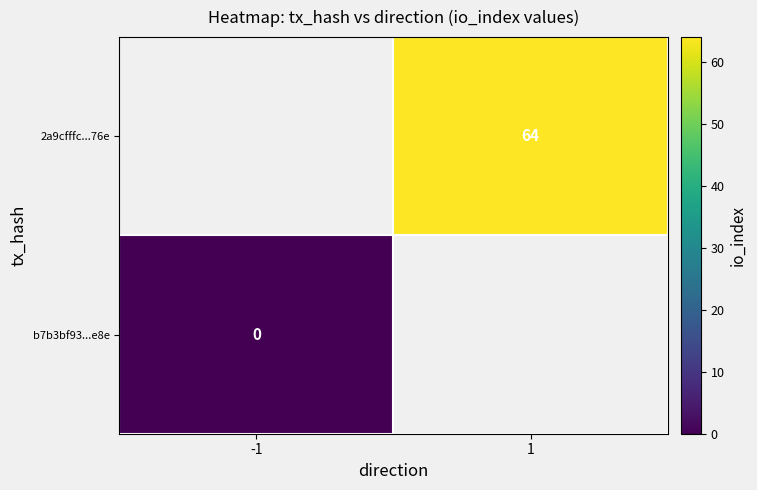

True or false: 2a9cfffc...76e has a value of 42 at 1.

False